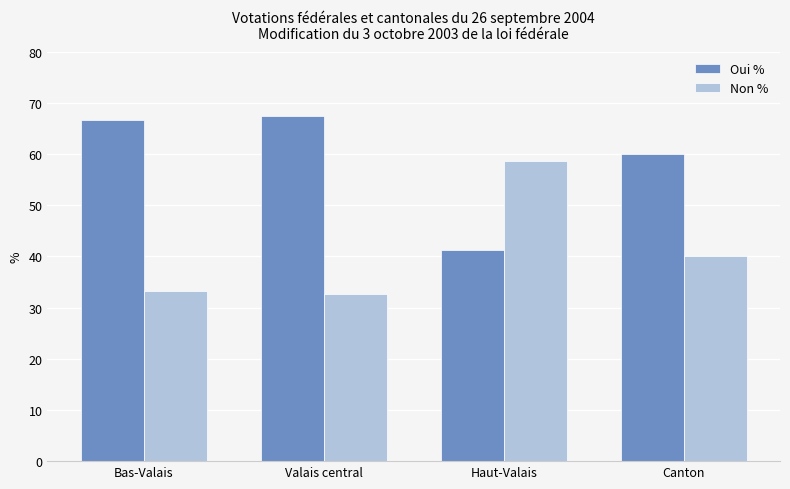

What is the minimum value for Non %?

32.6